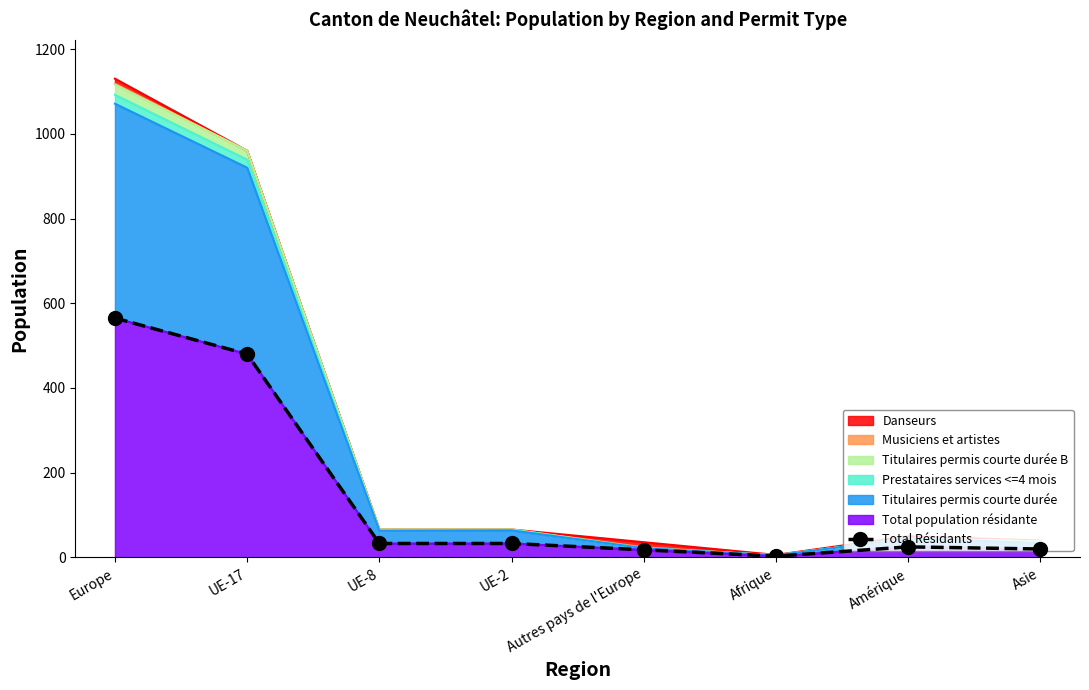

How many data points are above 33?

2